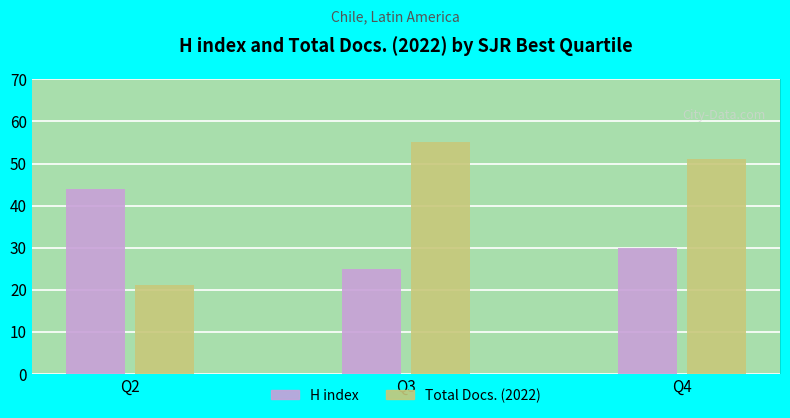

List the labels in order of H index value, smallest first.

Q3, Q4, Q2